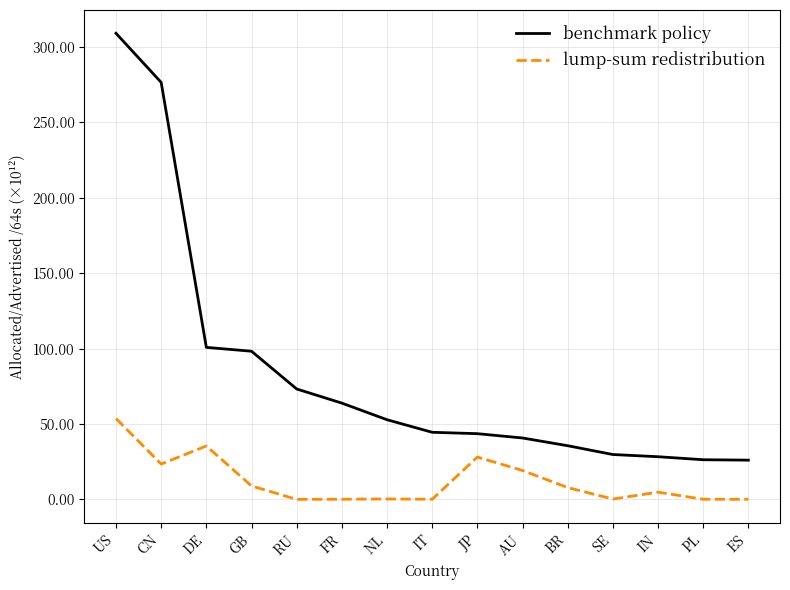

Is it true that benchmark policy equals 276.5 at CN?

True